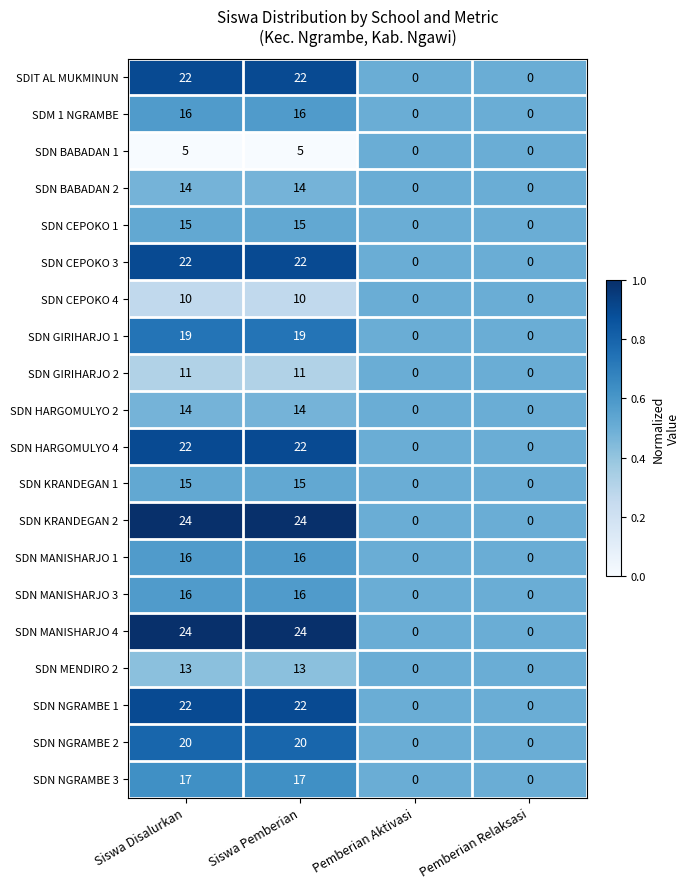

Count the SDN MANISHARJO 4 values in the range 0 to 24.

4